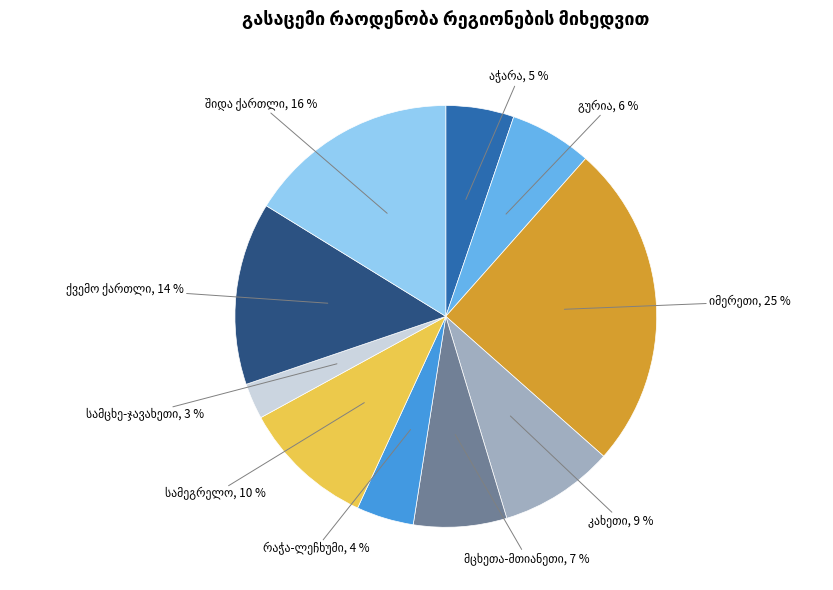

Does any single category account for the majority?

No